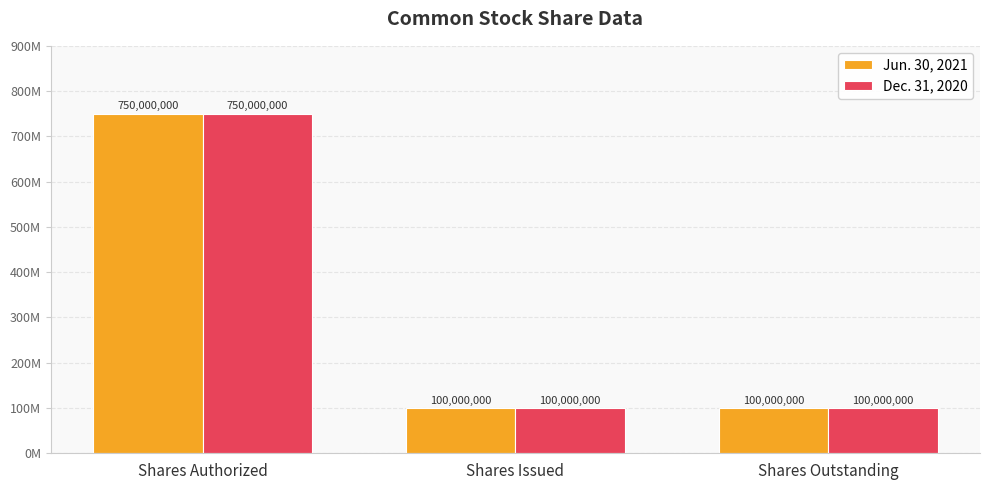

What are all the series names shown in the legend?

Jun. 30, 2021, Dec. 31, 2020